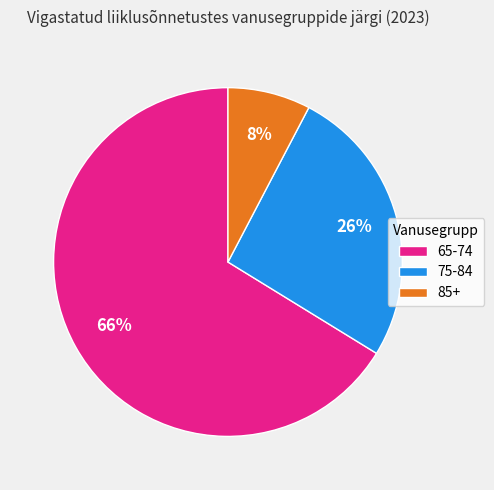

What percentage is the 65-74 slice, to the nearest percent?

66%